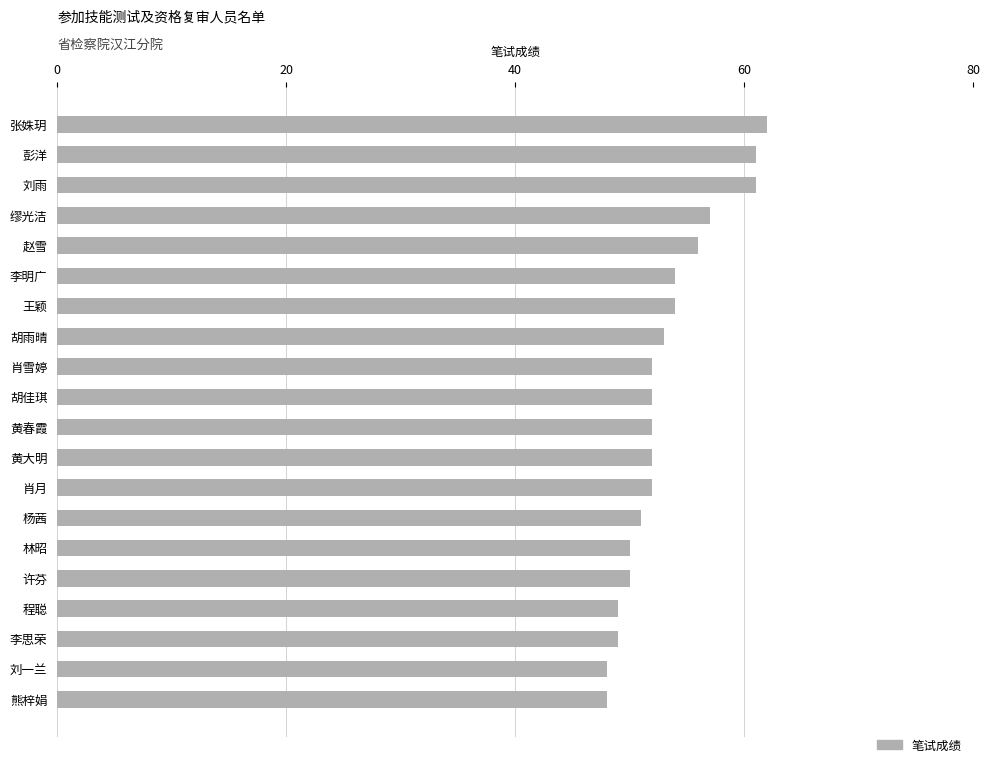

What is the change in value from 刘雨 to 程聪?

-12